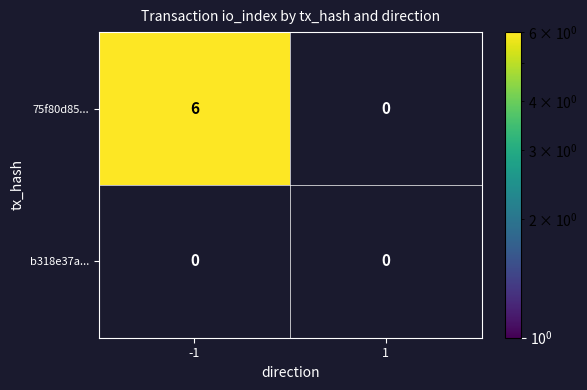

What is the spread (max minus min) of values at -1?

6